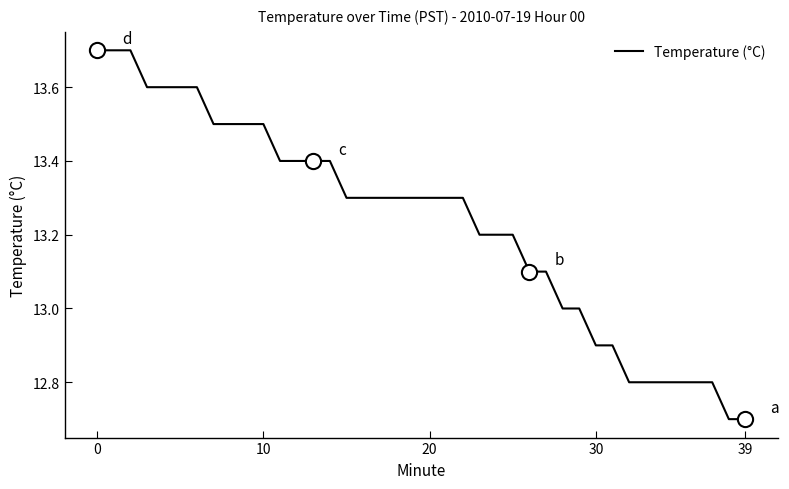

What is the maximum value shown in the chart?

13.7